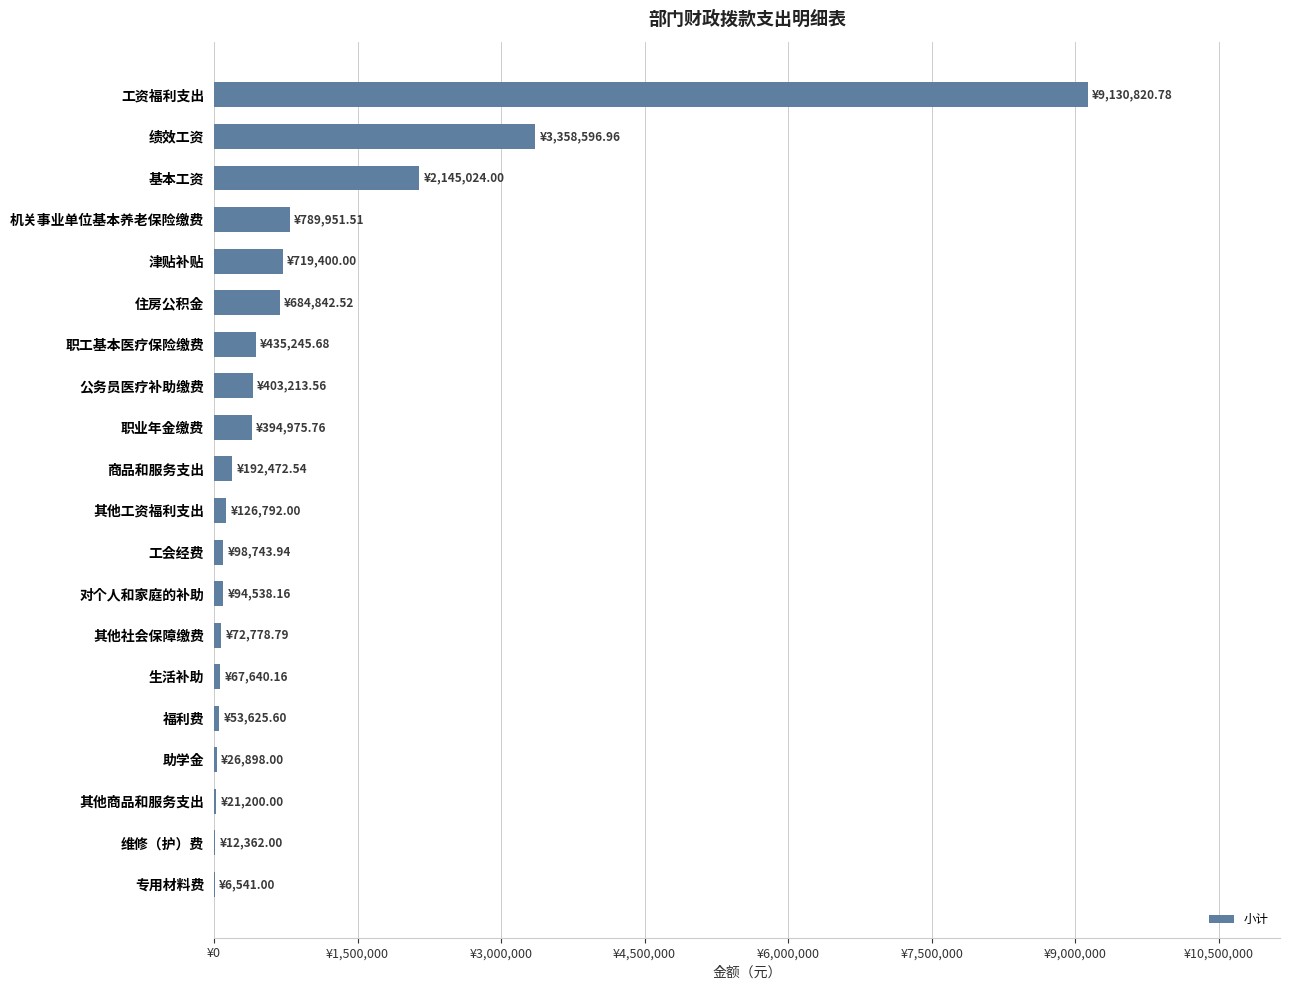

What is the minimum value shown in the chart?

6541.0